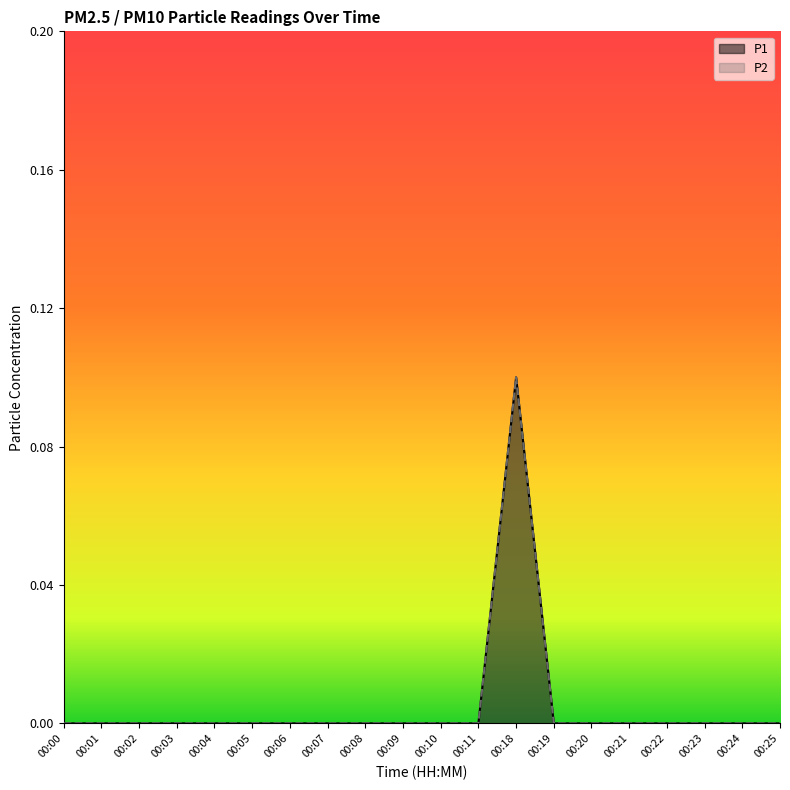

Rank the categories by P1 value from lowest to highest.

00:00, 00:01, 00:02, 00:03, 00:04, 00:05, 00:06, 00:07, 00:08, 00:09, 00:10, 00:11, 00:19, 00:20, 00:21, 00:22, 00:23, 00:24, 00:25, 00:18